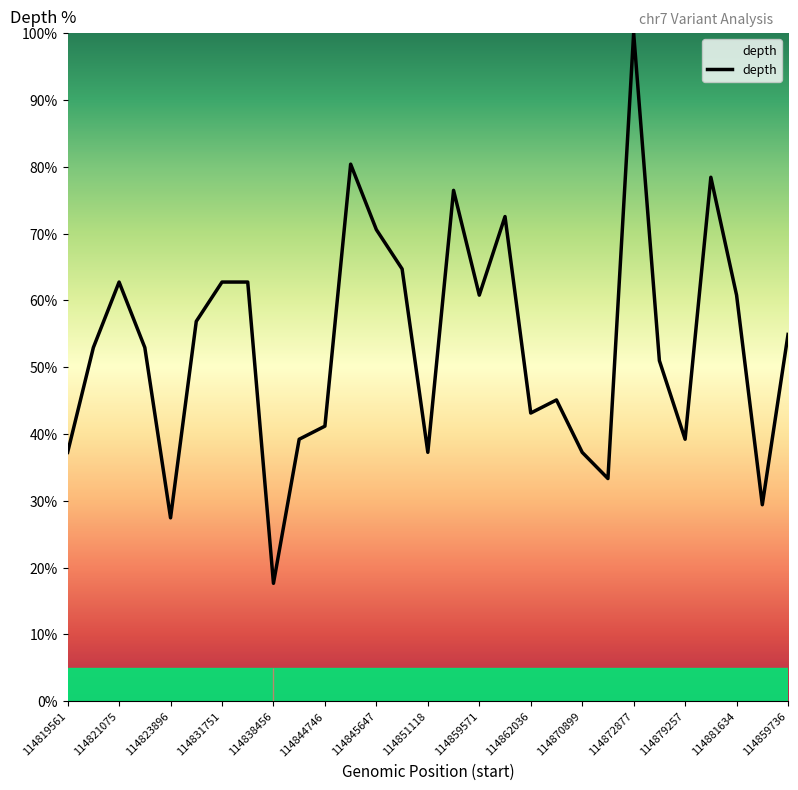

What is the difference between the maximum and minimum values?

82.4